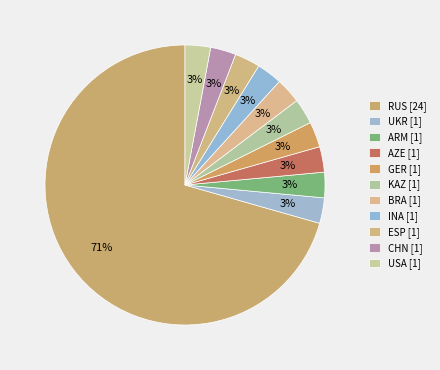

How many slices are in this pie chart?

11